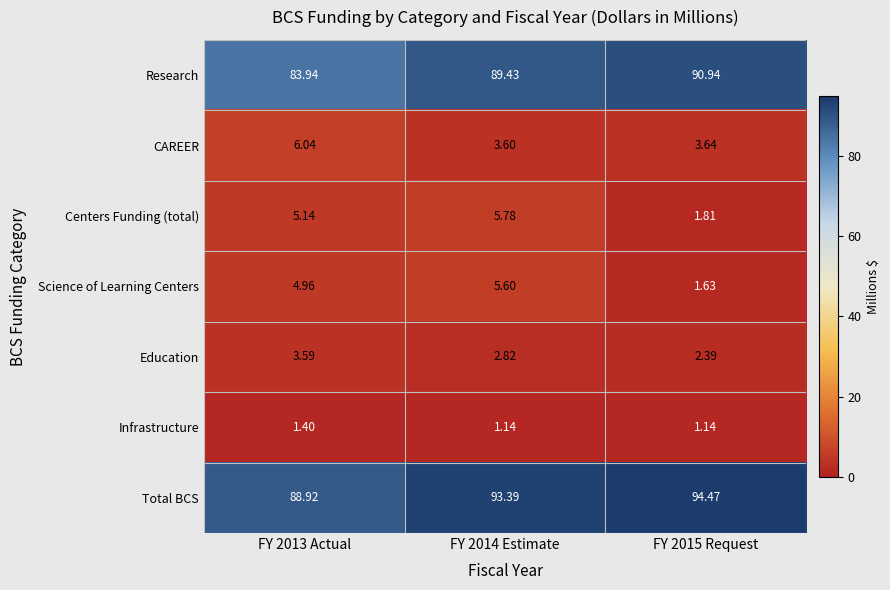

Which series has the largest range (max minus min)?

Research